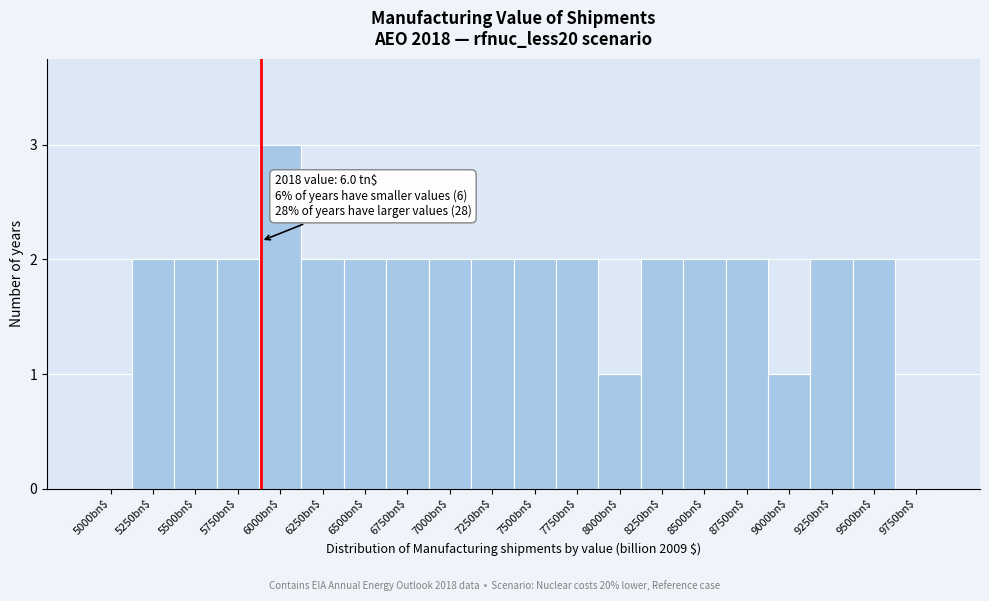

At which category does the chart reach its peak across all series?

6000bn$